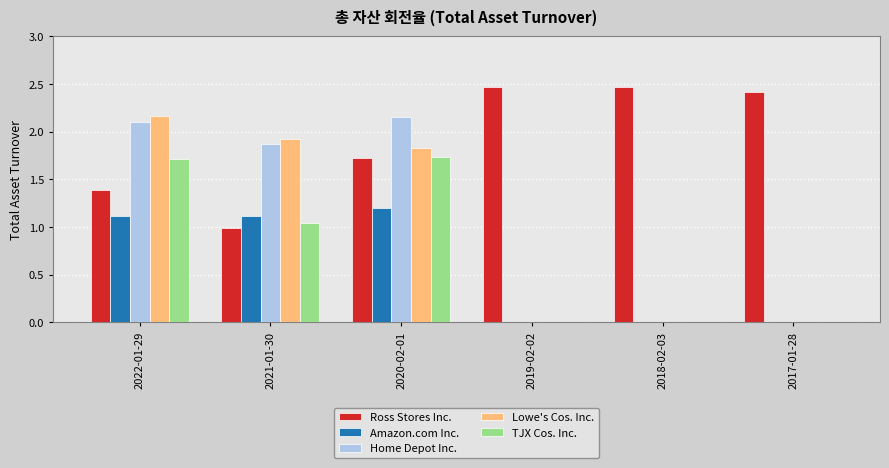

Are the bars grouped side by side (vs. stacked)?

Yes